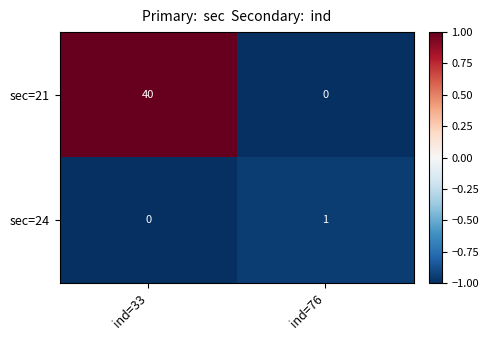

At which category is the sum across all series the highest?

ind=33